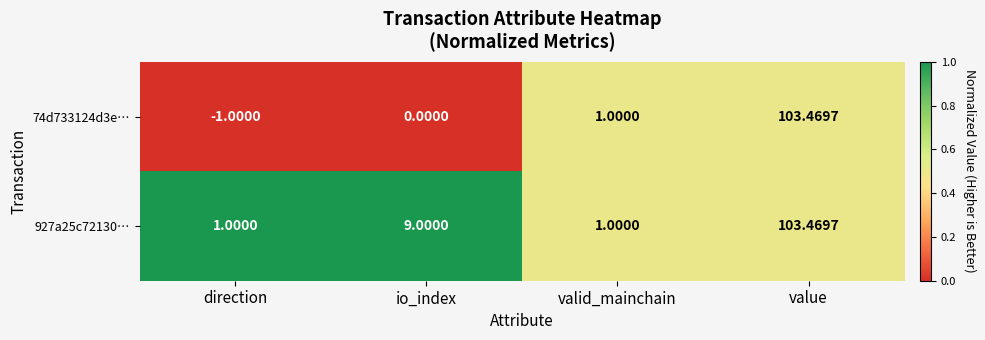

List the labels in order of 74d733124d3e… value, smallest first.

direction, io_index, valid_mainchain, value